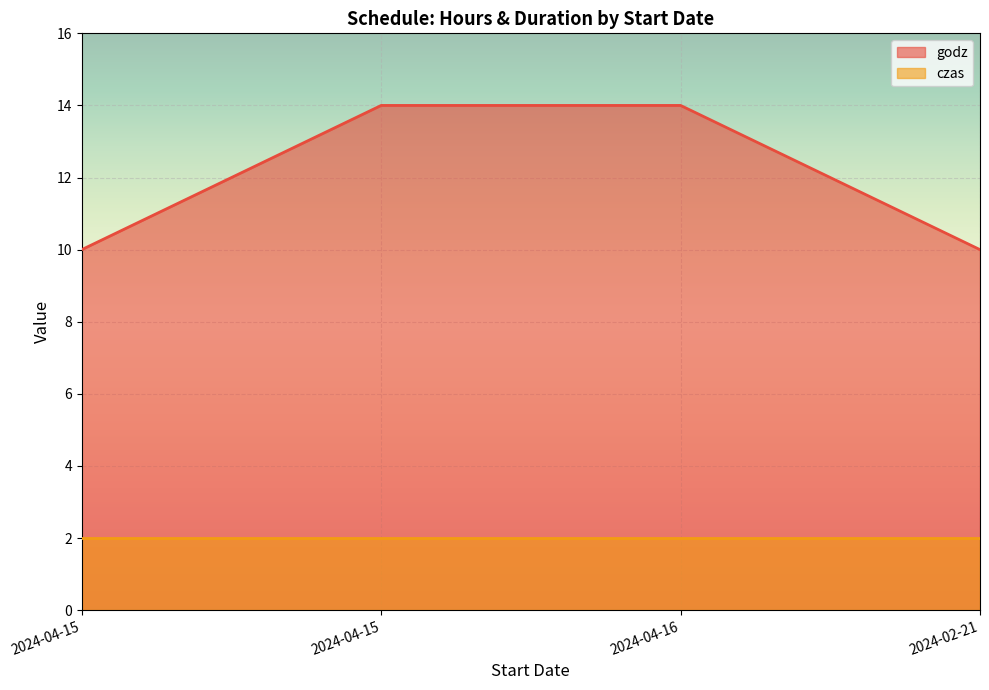

Which has a higher value, 2024-04-15 or 2024-04-15?

2024-04-15